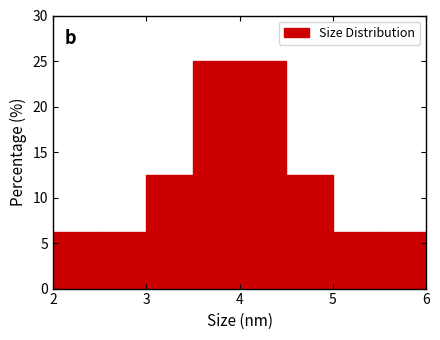

Reading left to right, transcribe this chart: for each bar, give the range it covers on the x-axis and its height. The values are not printed on the chart, so give them approximately, as read against the axis.

2.0 to 2.5: 6.5
2.5 to 3.0: 6.5
3.0 to 3.5: 12.5
3.5 to 4.0: 25.0
4.0 to 4.5: 25.0
4.5 to 5.0: 12.5
5.0 to 5.5: 6.5
5.5 to 6.0: 6.5